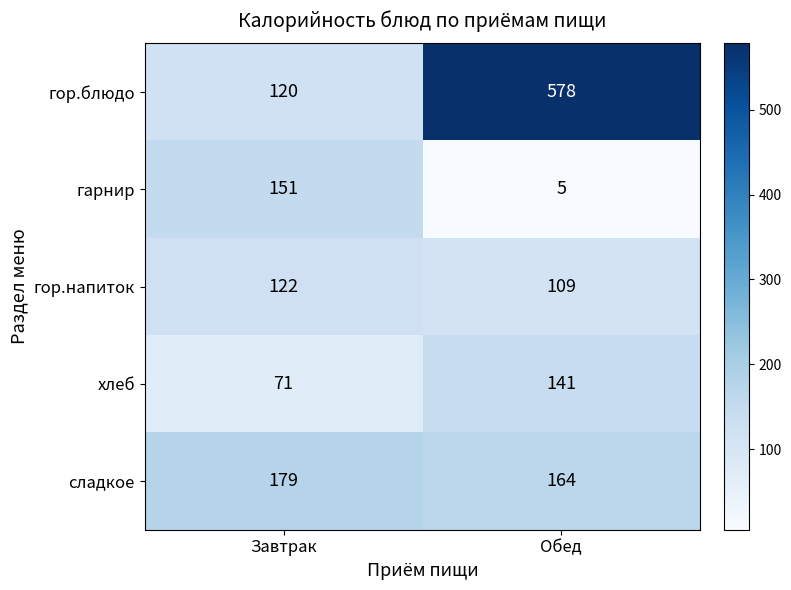

At which category is the sum across all series the highest?

Обед